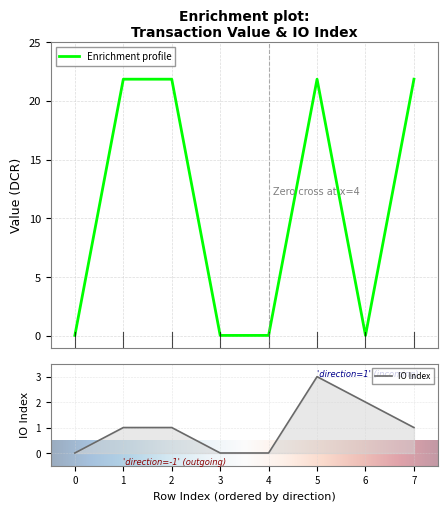

What is the highest value of the Enrichment profile series?

21.9